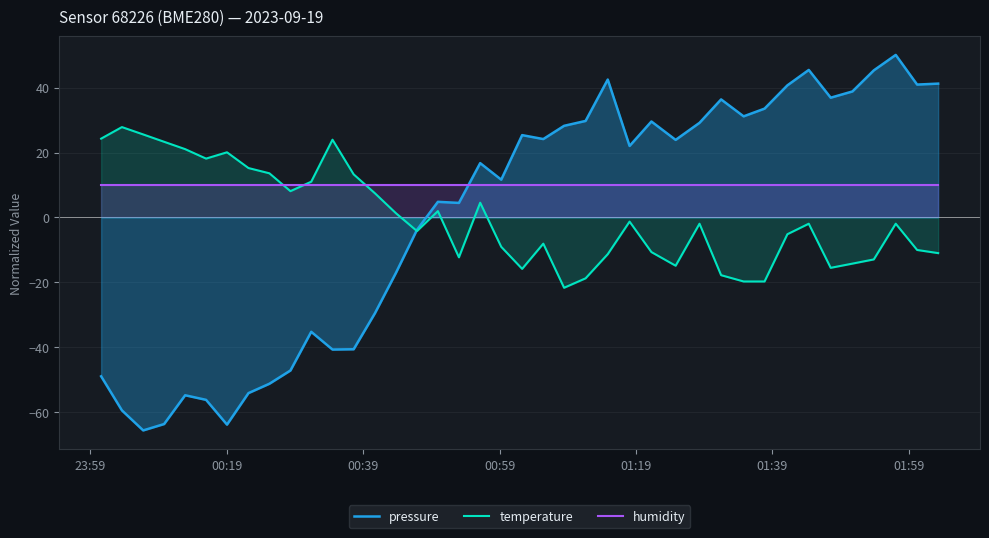

Which series has the largest range (max minus min)?

pressure